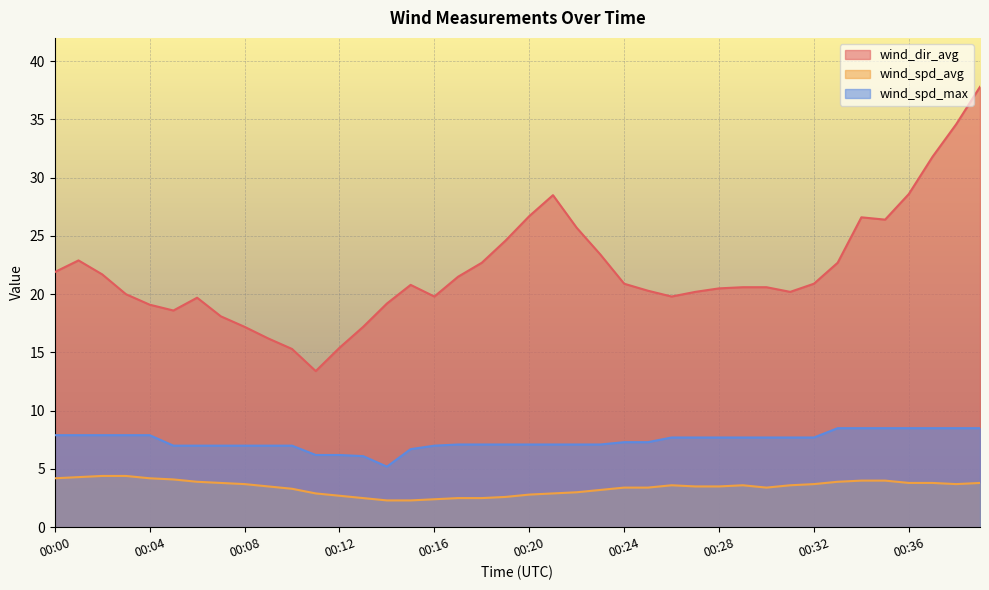

Which series has the widest spread of values?

wind_dir_avg